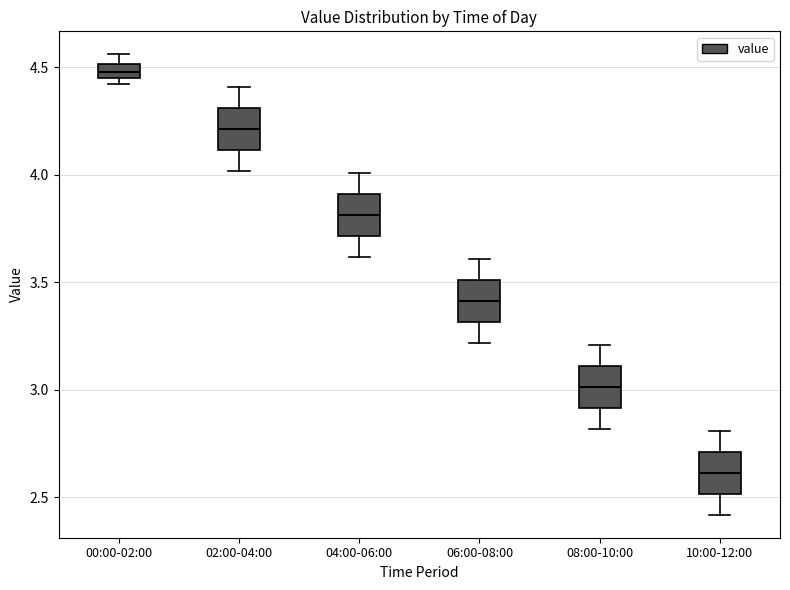

Where is the upper edge of the box for 10:00-12:00 on the y-axis? The values are not printed on the chart, so give them approximately, as read against the axis.

2.70